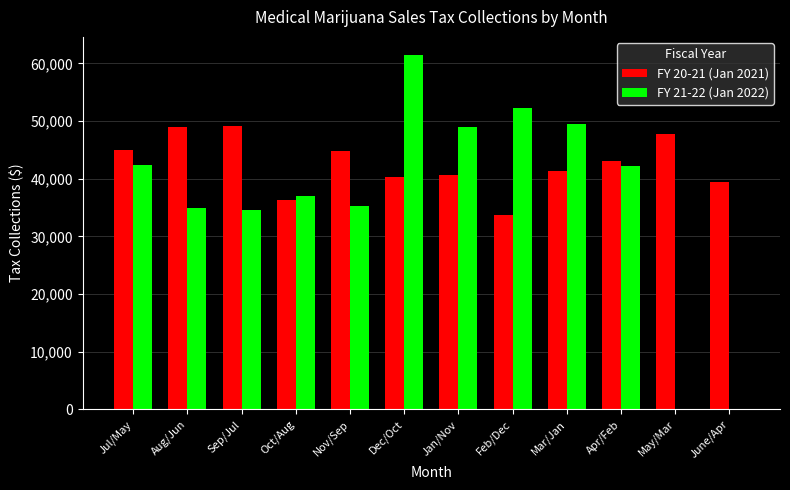

Which category has the highest value in the FY 21-22 (Jan 2022) series?

Dec/Oct